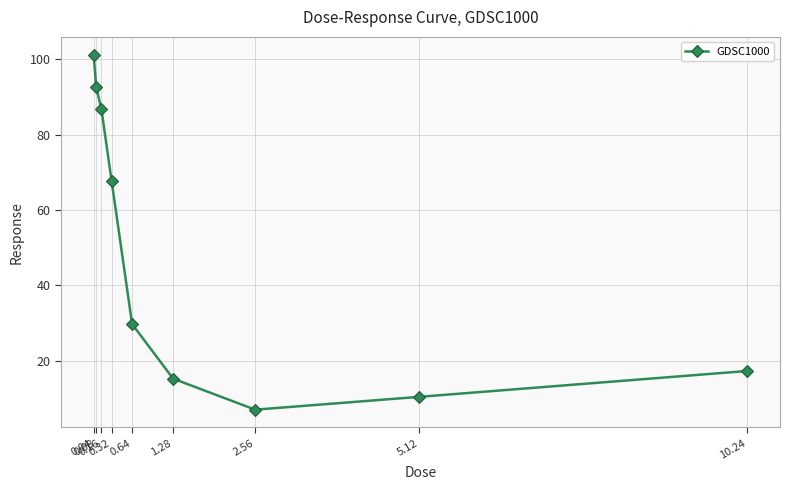

How many data points are above 29?

5